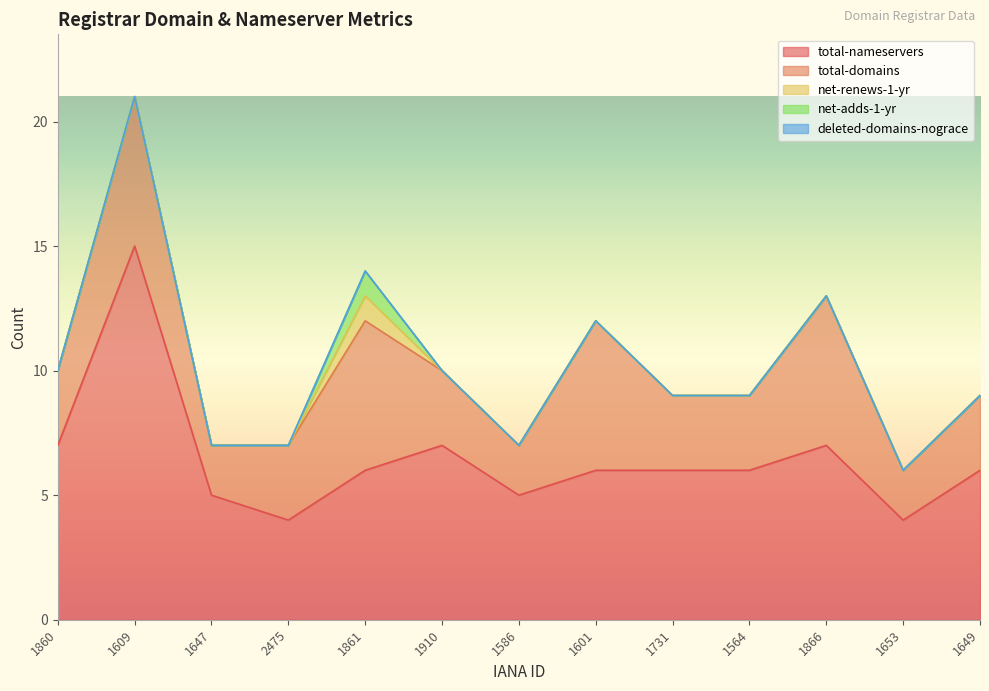

Reading left to right, extract all data points from this chart.

total-nameservers: 1860=7	1609=15	1647=5	2475=4	1861=6	1910=7	1586=5	1601=6	1731=6	1564=6	1866=7	1653=4	1649=6
total-domains: 1860=3	1609=6	1647=2	2475=3	1861=6	1910=3	1586=2	1601=6	1731=3	1564=3	1866=6	1653=2	1649=3
net-renews-1-yr: 1860=0	1609=0	1647=0	2475=0	1861=1	1910=0	1586=0	1601=0	1731=0	1564=0	1866=0	1653=0	1649=0
net-adds-1-yr: 1860=0	1609=0	1647=0	2475=0	1861=1	1910=0	1586=0	1601=0	1731=0	1564=0	1866=0	1653=0	1649=0
deleted-domains-nograce: 1860=0	1609=0	1647=0	2475=0	1861=0	1910=0	1586=0	1601=0	1731=0	1564=0	1866=0	1653=0	1649=0